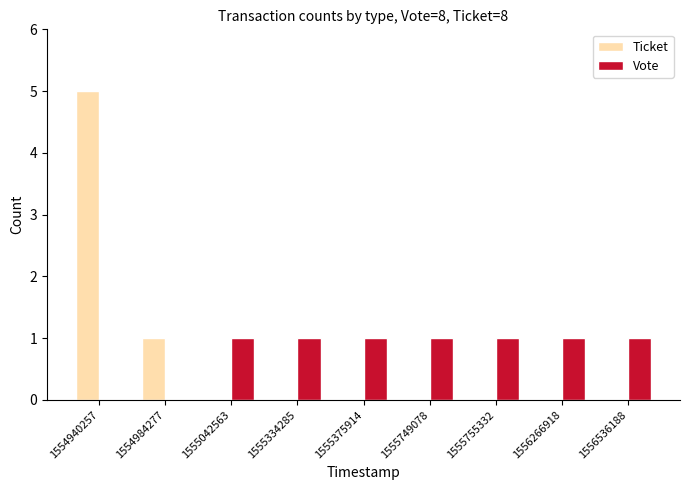

How many Vote values are between 1 and 2?

7